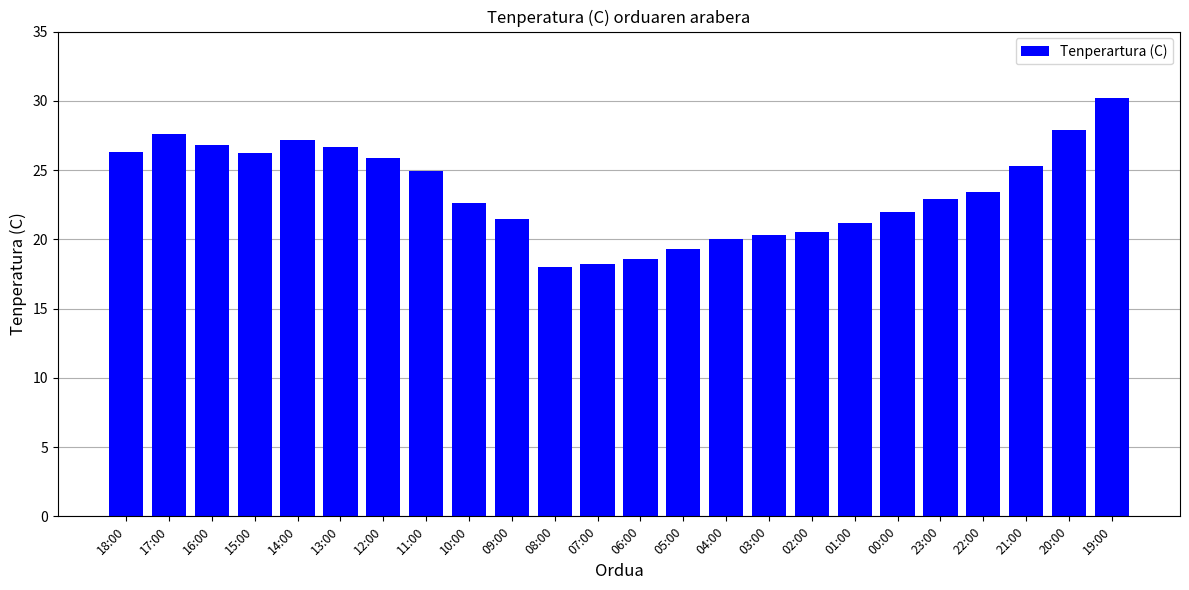

What value does the data have at 11:00?

24.9